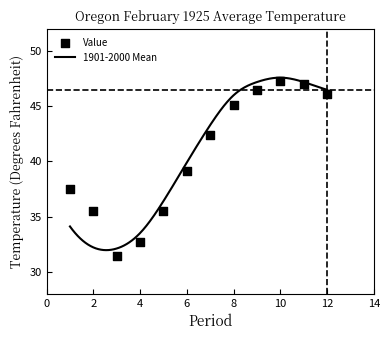

Approximately how many times larger is the value at 6 compared to 5?

1.1